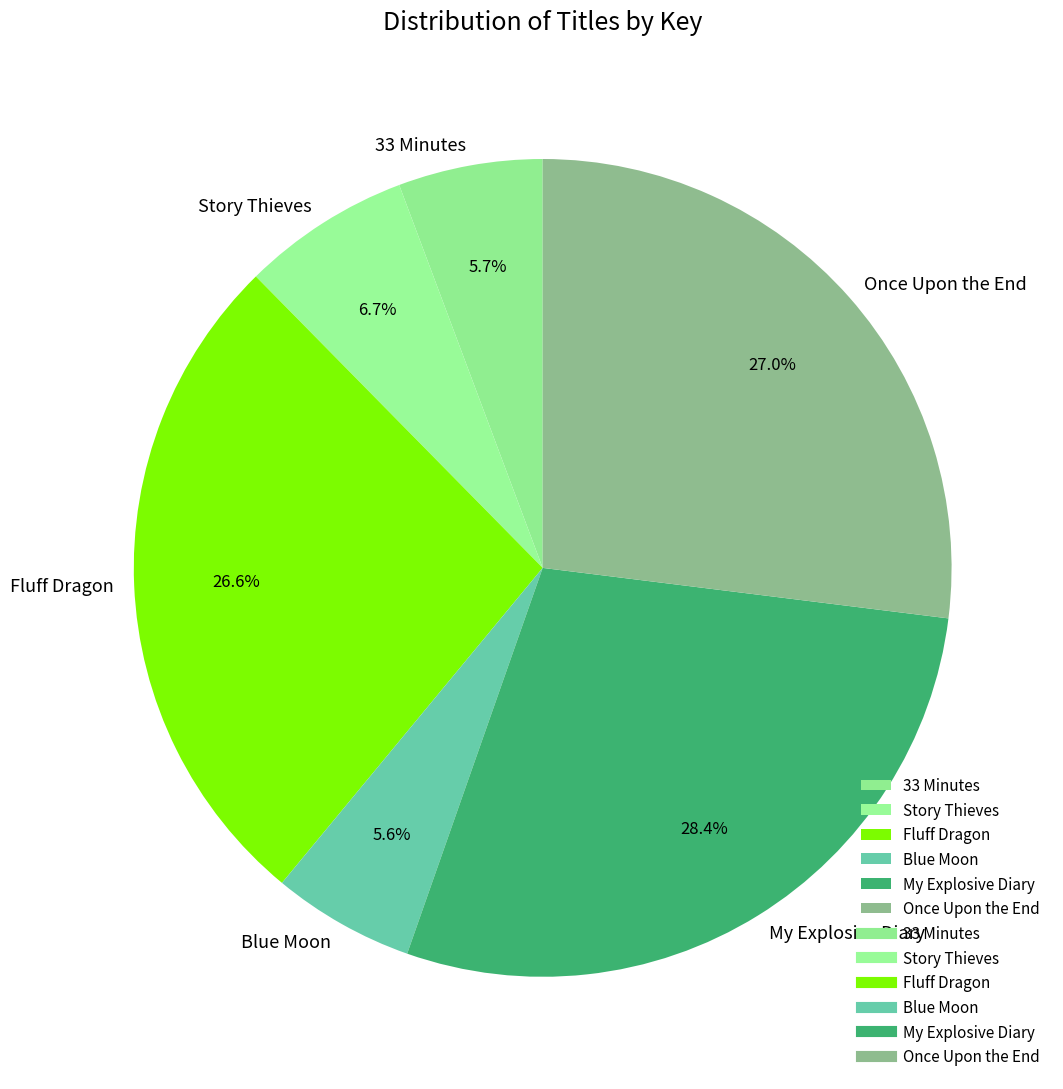

Does 33 Minutes represent more than half of the total?

No